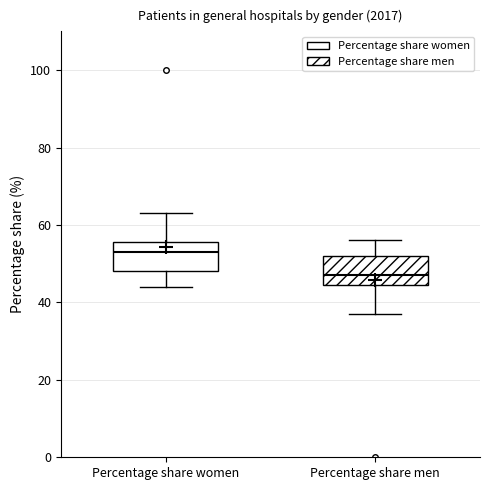

Where does the upper whisker of the box for Percentage share men end on the y-axis? The values are not printed on the chart, so give them approximately, as read against the axis.

56